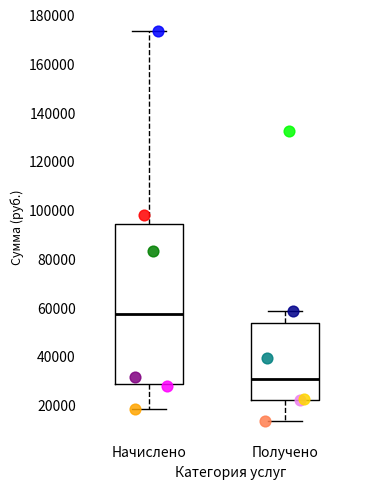

Where does the lower whisker of the box for Начислено end on the y-axis? The values are not printed on the chart, so give them approximately, as read against the axis.

18000